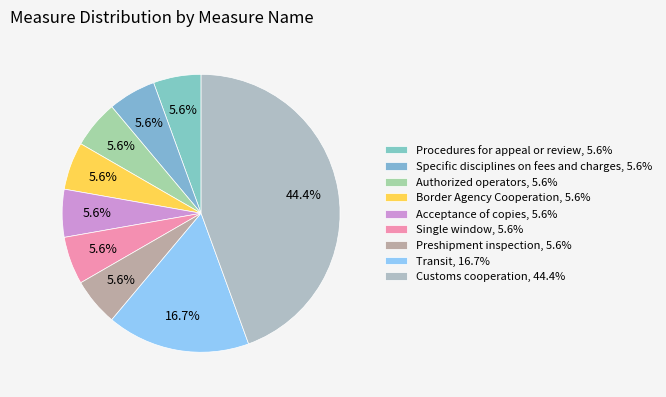

Count the number of slices in the pie.

9